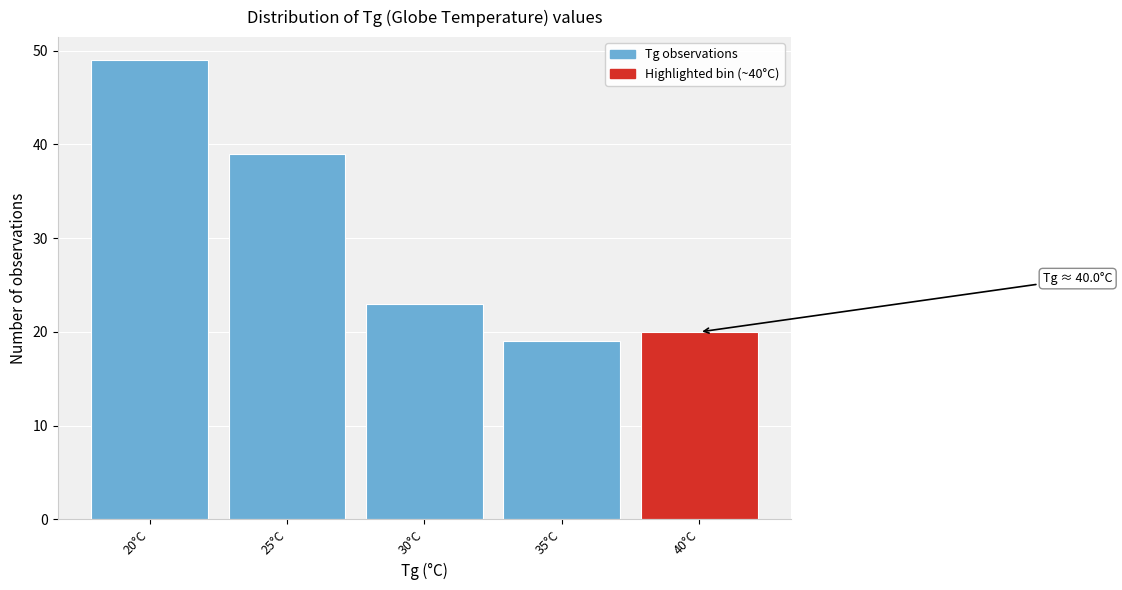

Reading left to right, what are all the values shown in this chart?

49	39	23	19	20